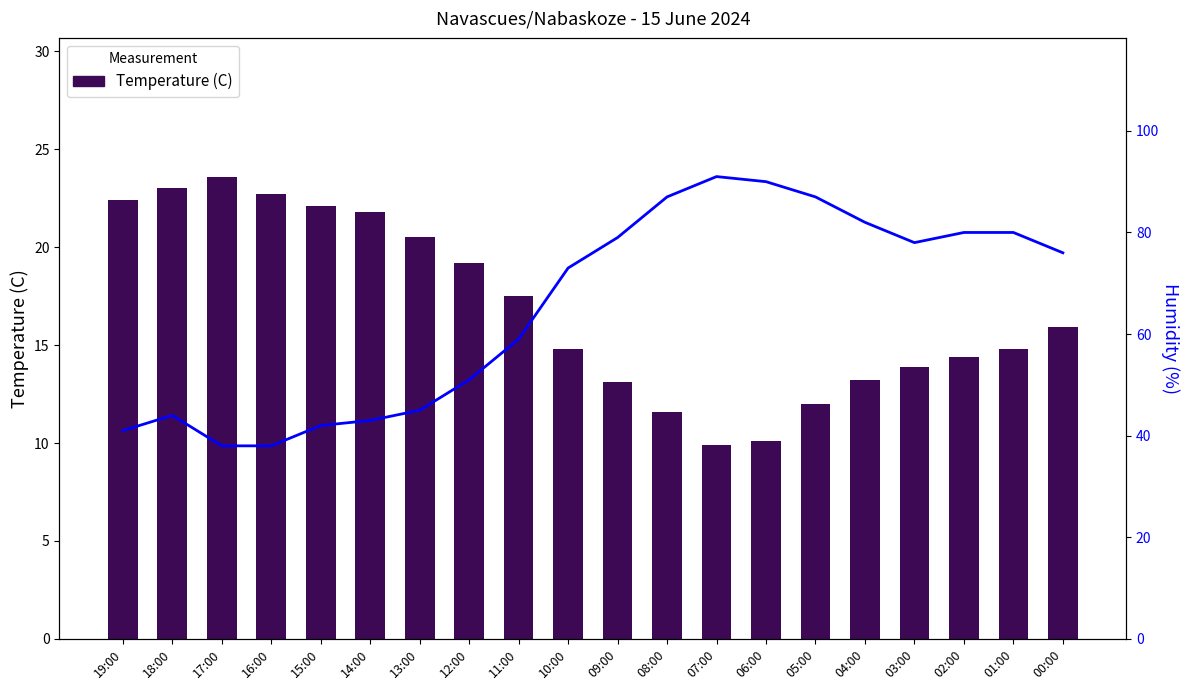

What position from the left is 02:00?

18